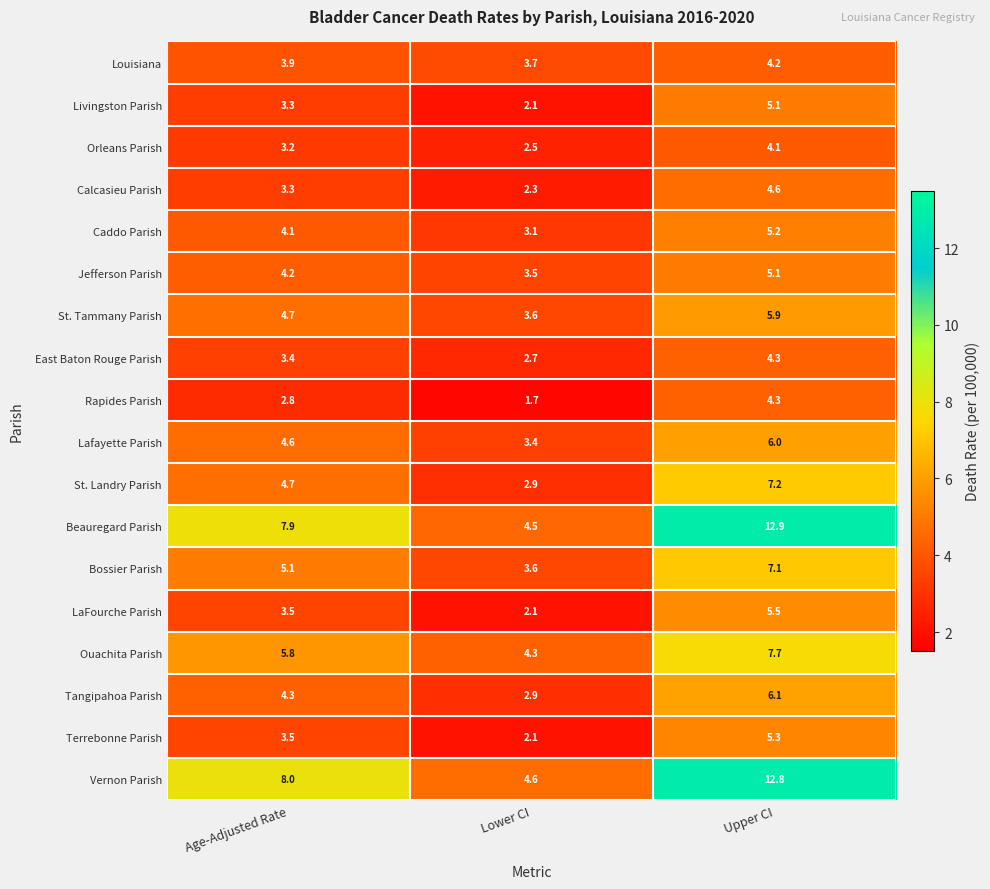

How many data points does each series have?

3